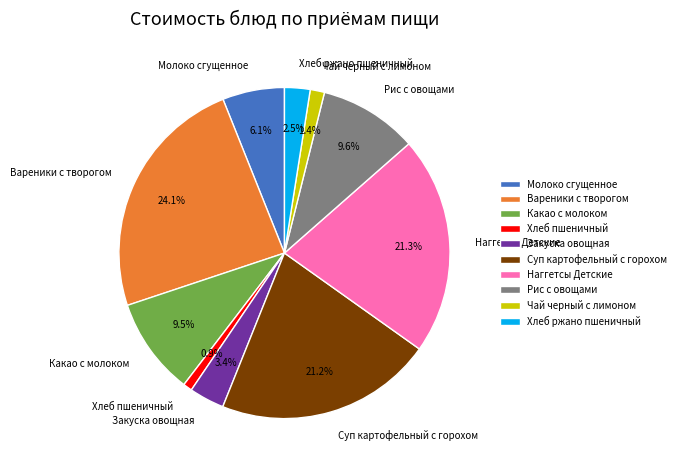

What portion of the pie excludes Хлеб пшеничный?

99.1%